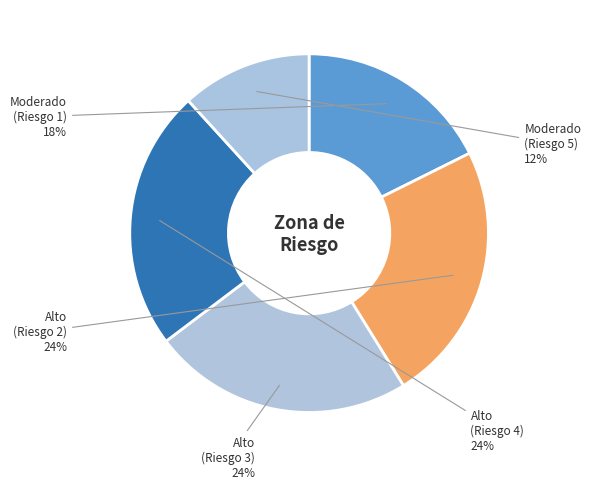

Which category has the smallest portion of the pie?

Moderado